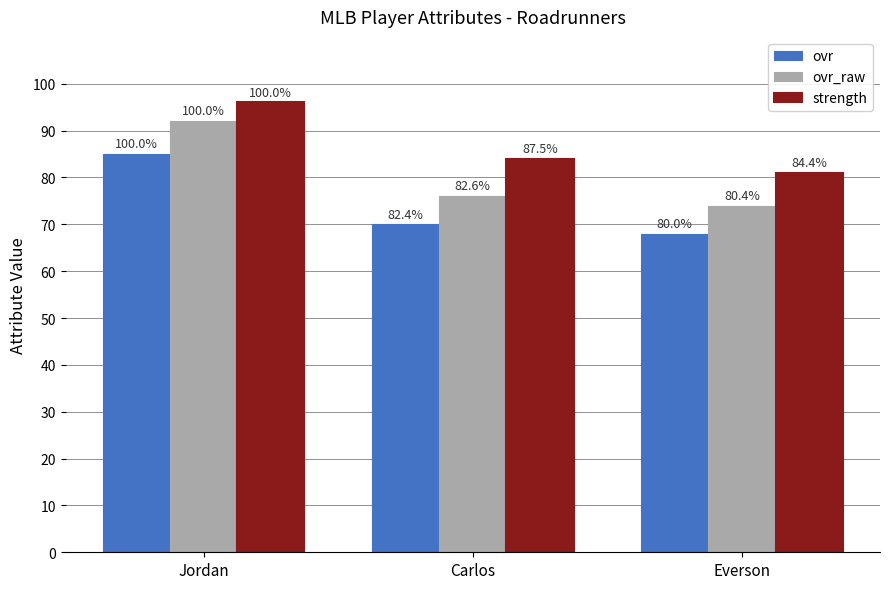

Reading left to right, extract all data points from this chart.

ovr: 85	70	68
ovr_raw: 92	76	74
strength: 96	84	81